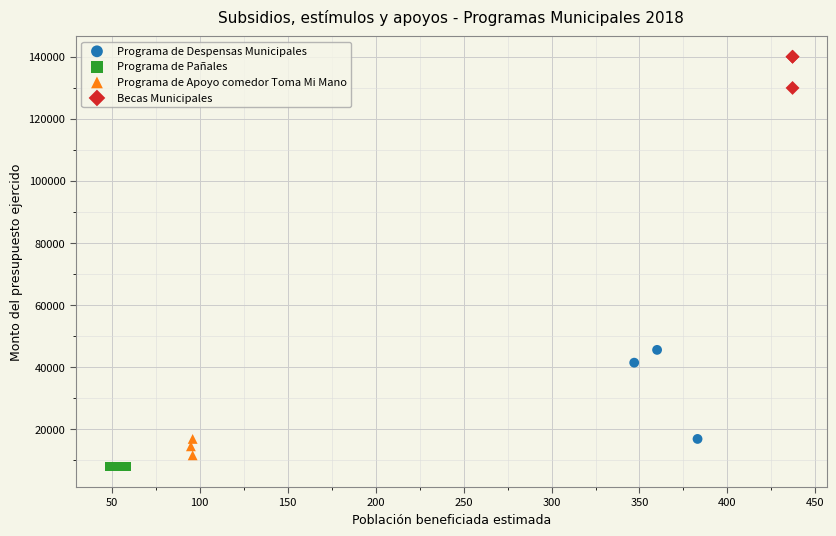

Which series reaches the maximum Y coordinate?

Becas Municipales